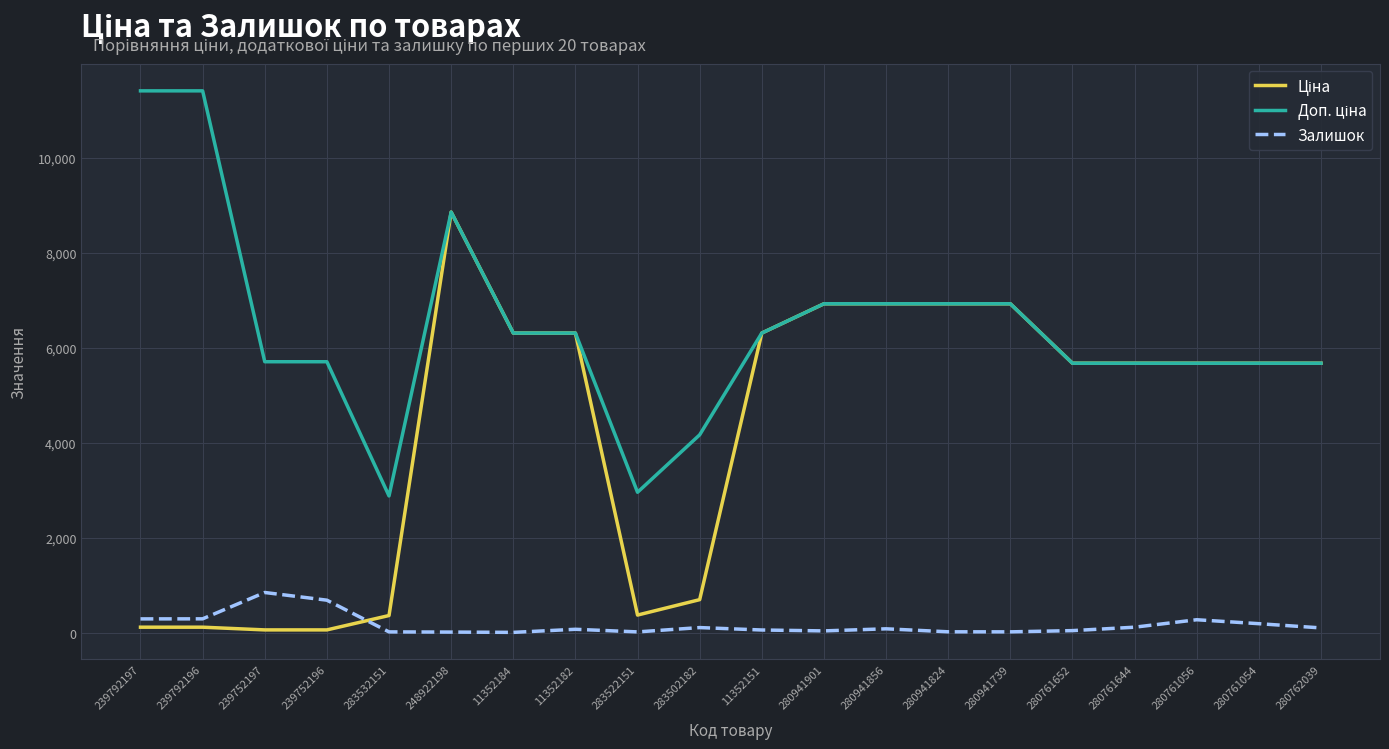

What is the maximum value shown in the chart?

11410.0